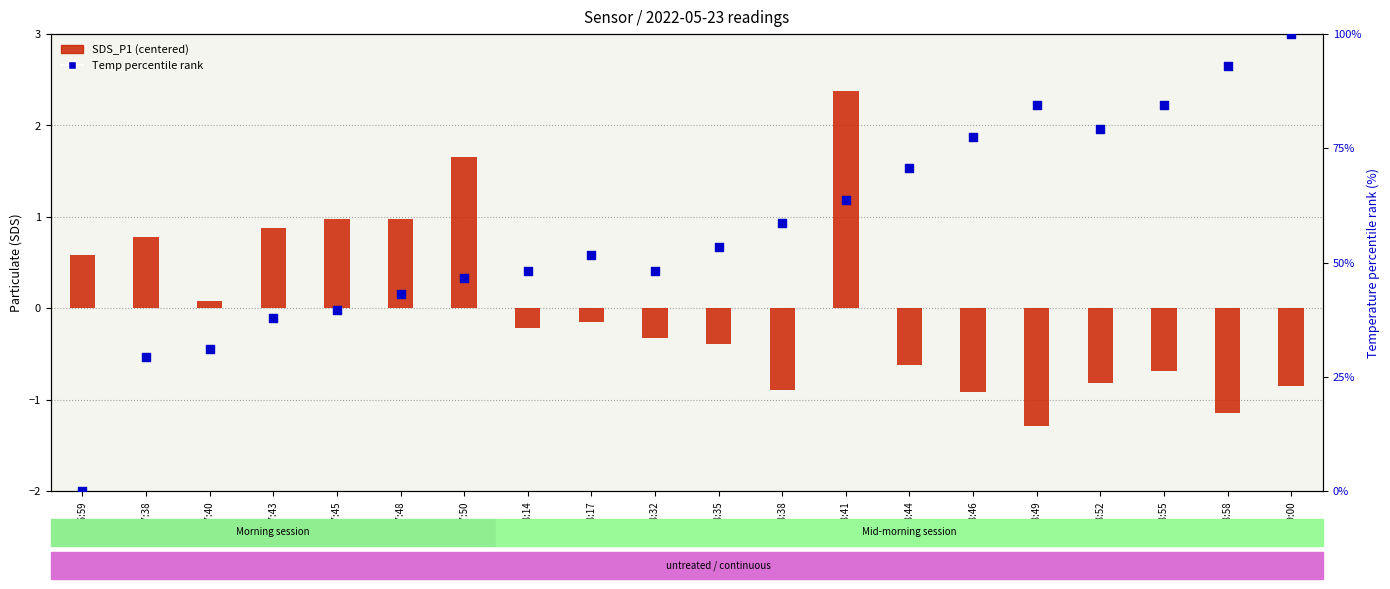

At which category is the sum across all series the highest?

09:00